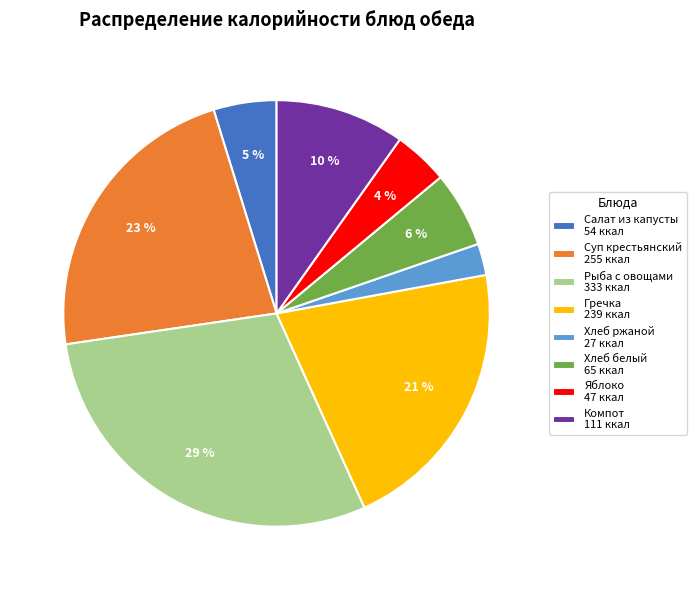

To the nearest percent, what is the difference between the largest and smallest slice percentages?

27%